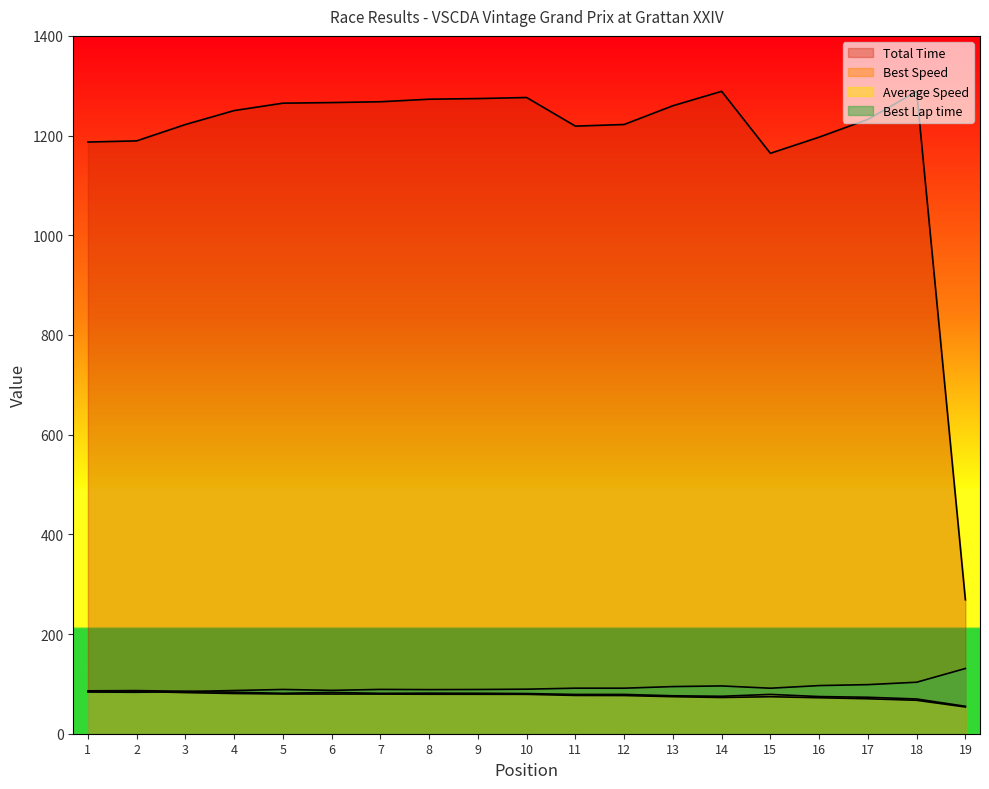

Is it true that Best Speed equals 86.1 at 1?

True